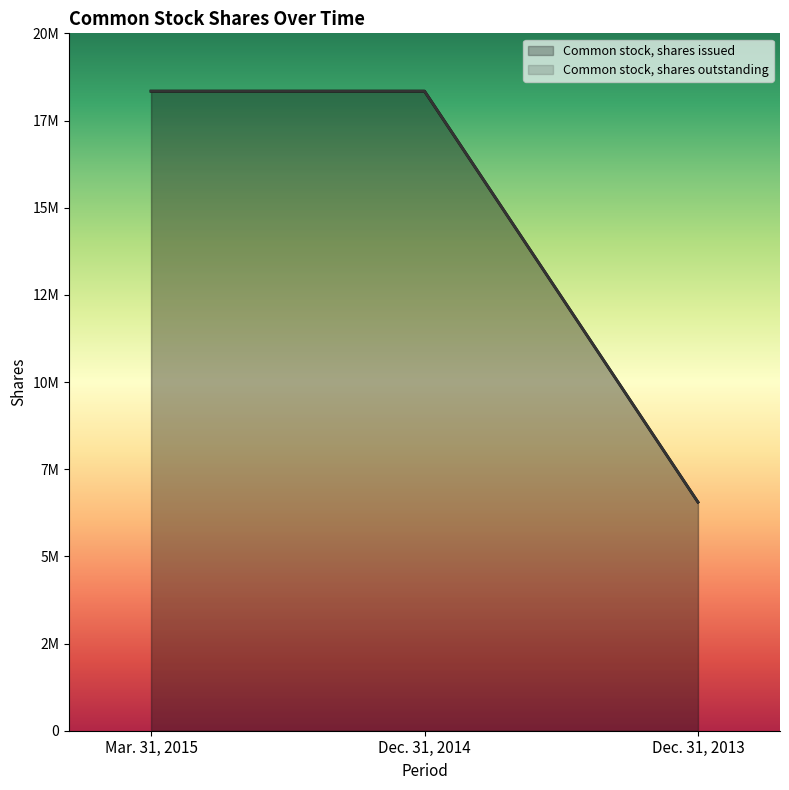

At which category is the sum across all series the highest?

Mar. 31, 2015